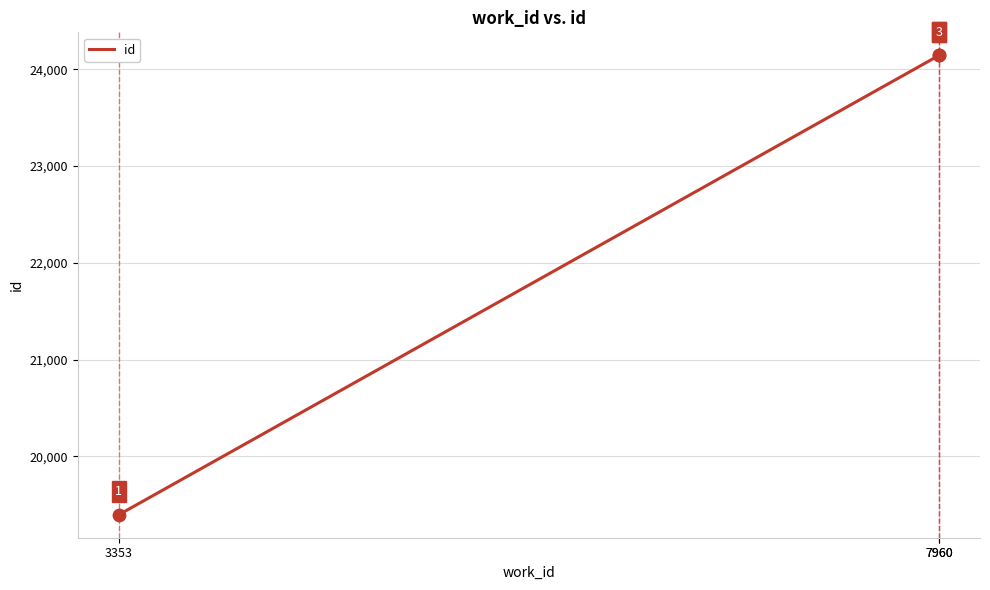

Approximately how many times larger is the value at 3353 compared to 7960?

0.8